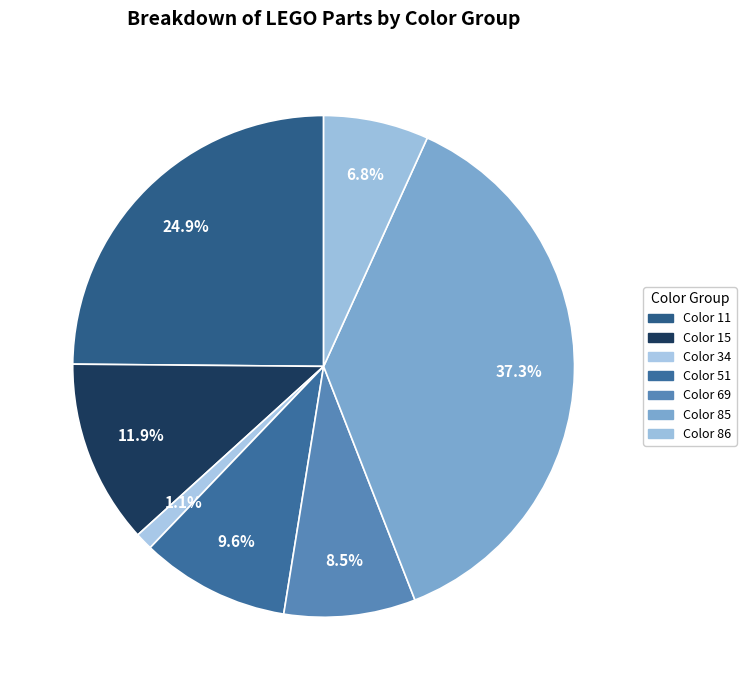

How many segments does this pie chart have?

7